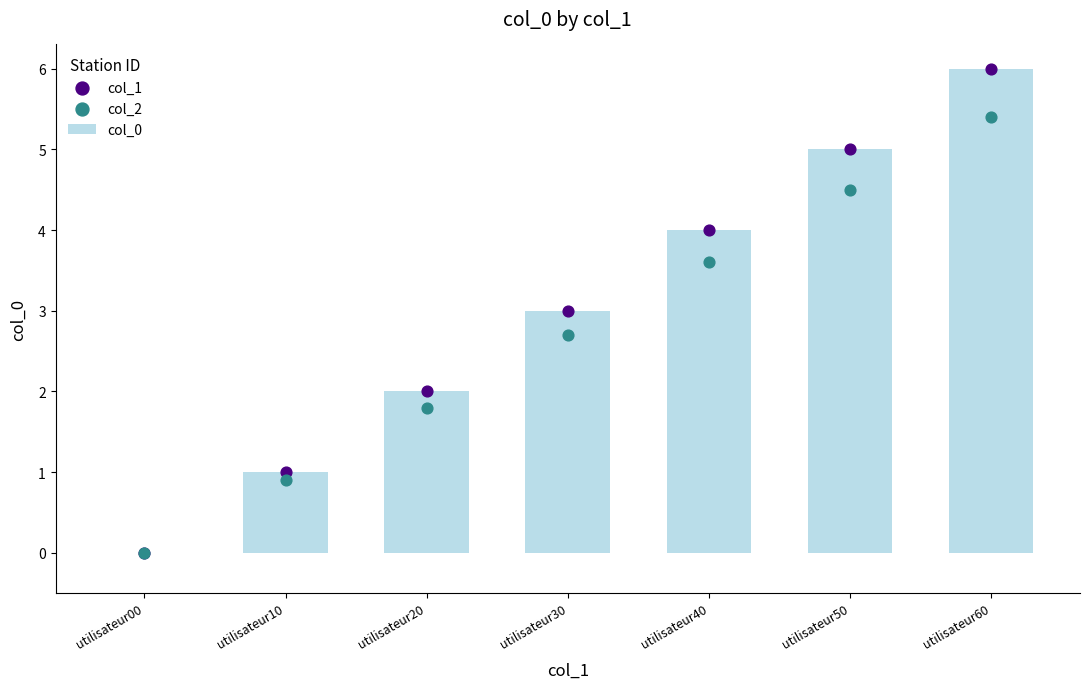

Which series reaches the minimum Y coordinate?

col_0